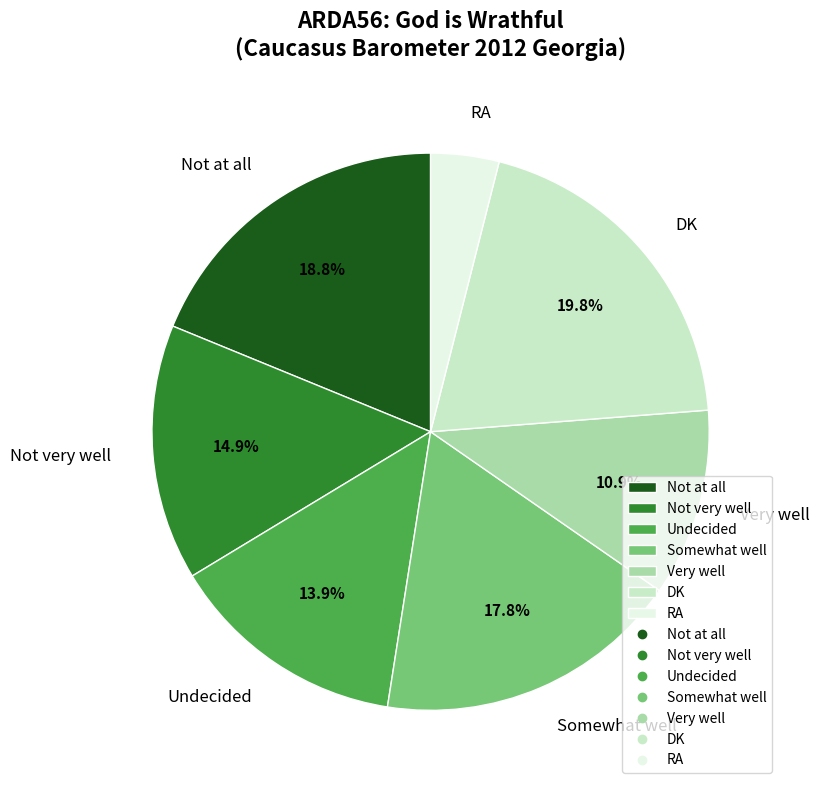

What percentage is the Very well slice, to the nearest percent?

11%